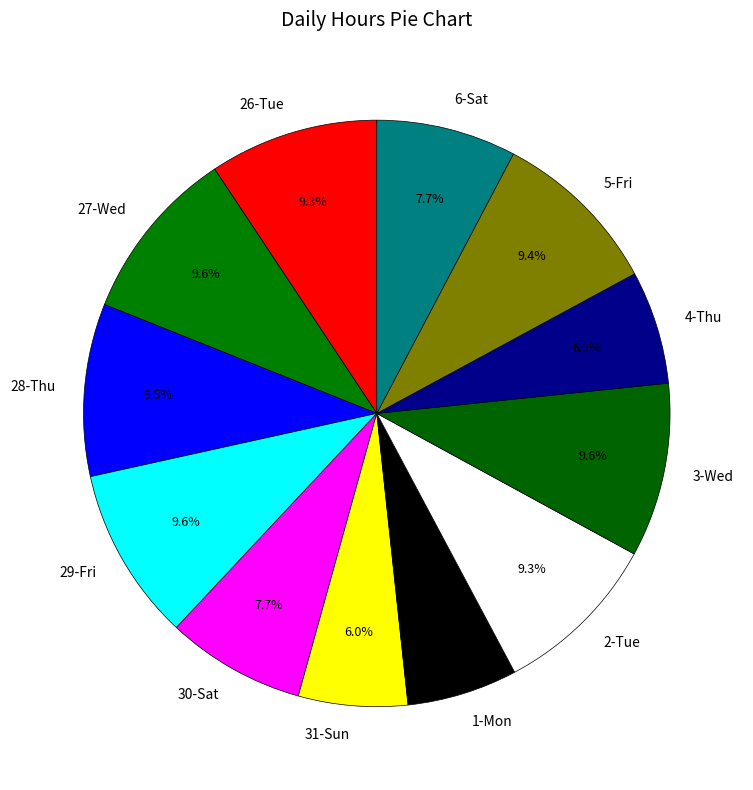

Between 4-Thu and 3-Wed, which is larger?

3-Wed